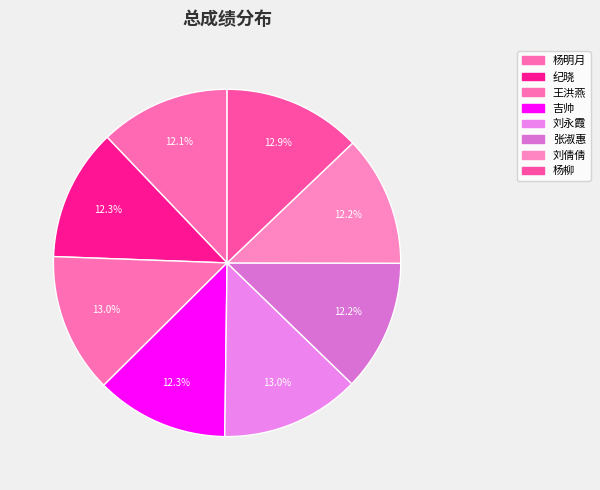

How many slices are in this pie chart?

8